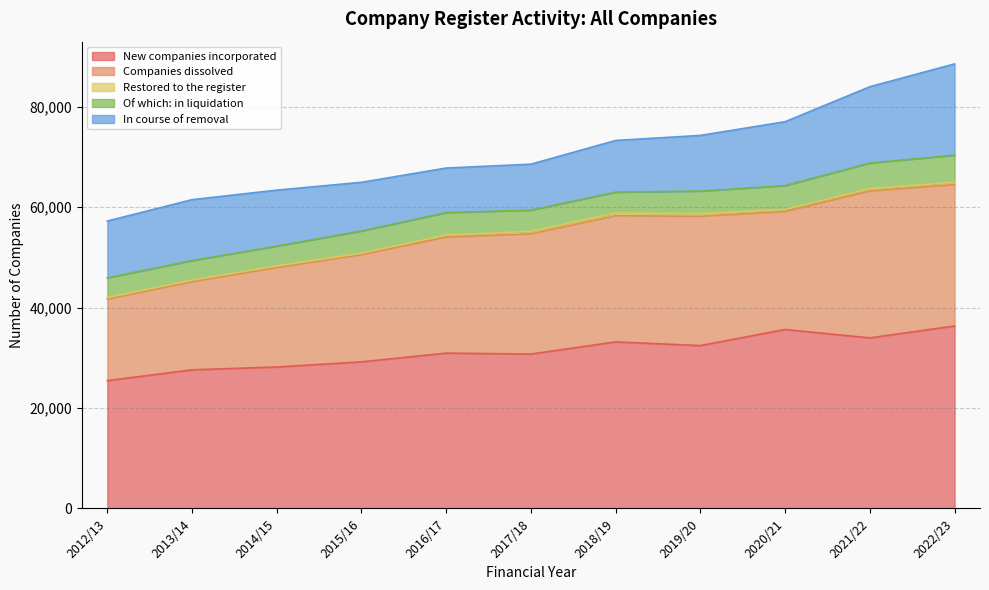

True or false: New companies incorporated and Companies dissolved intersect in this chart.

False